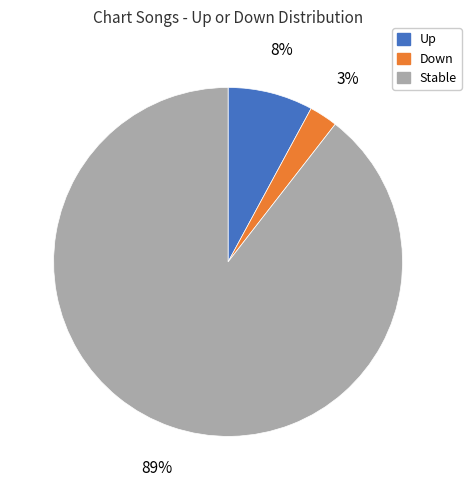

Is there any slice that represents more than half of the pie?

Yes